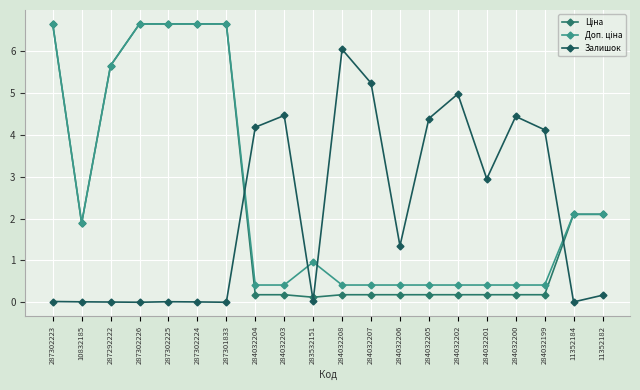

In Залишок, how many points are lower than both neighbors (excluding endpoints)?

6